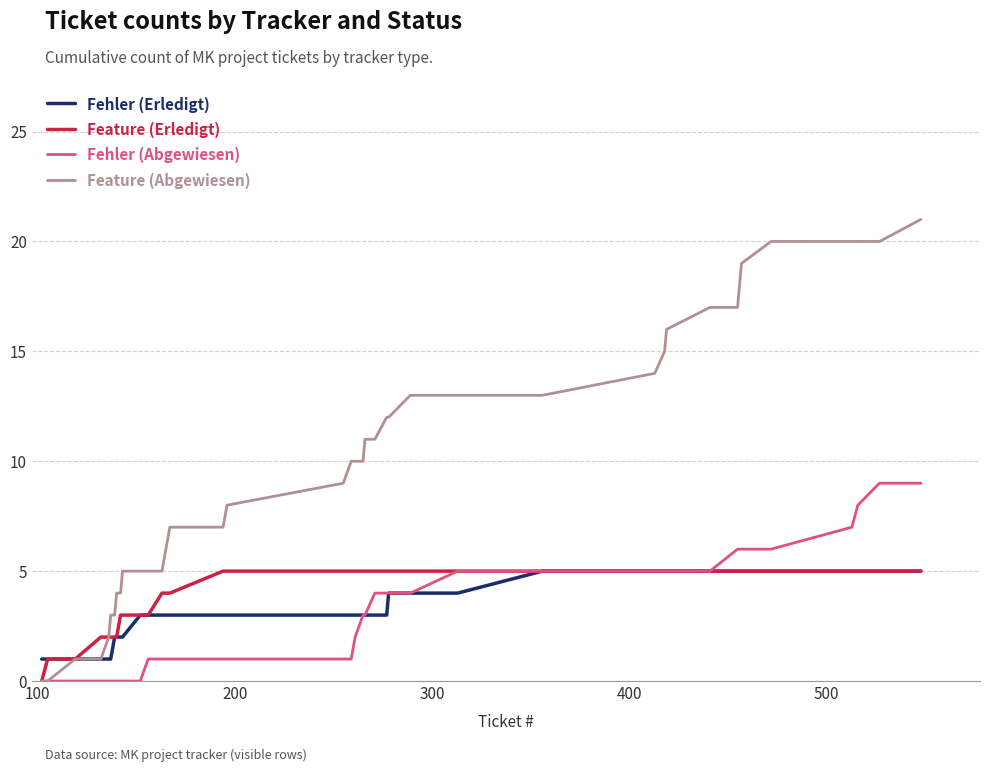

How many categories are shown in the chart?

40